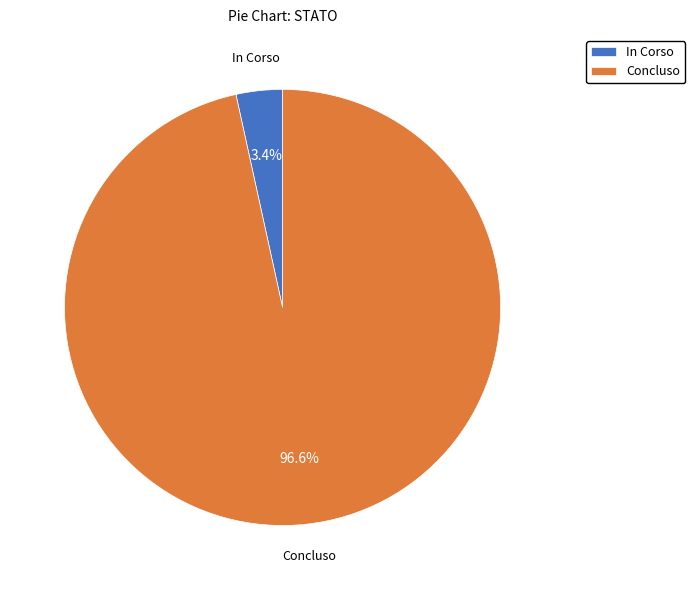

How many slices are in this pie chart?

2